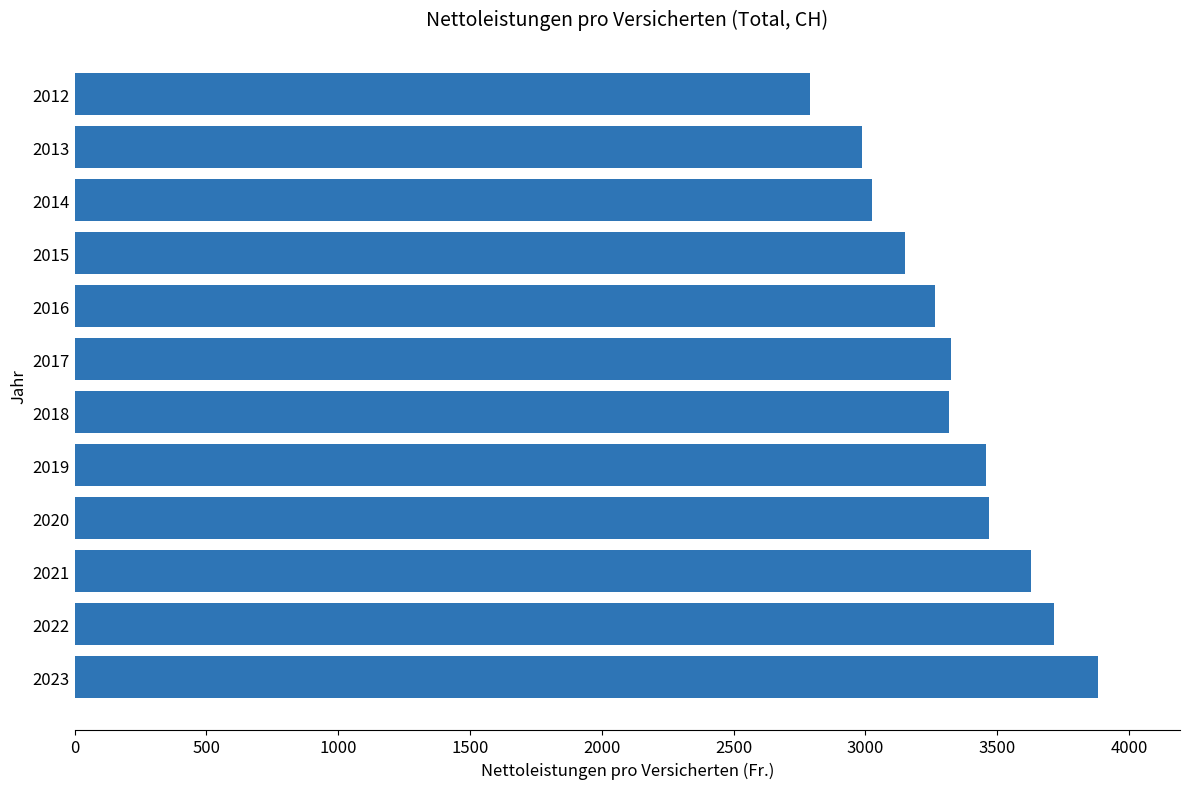

Is it true that the value at 2020 is 3468.3?

True